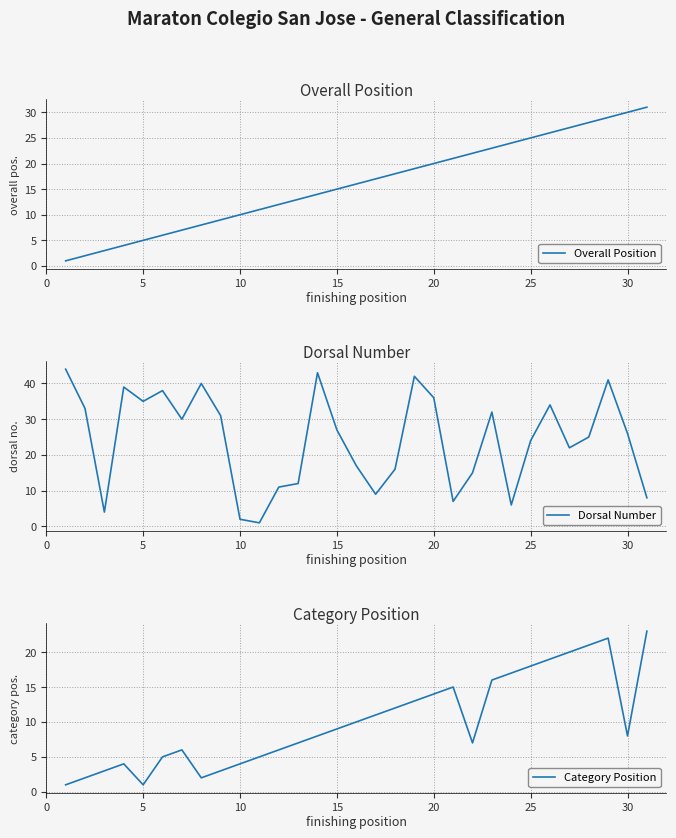

Is it true that Dorsal Number equals 22 at 25?

False